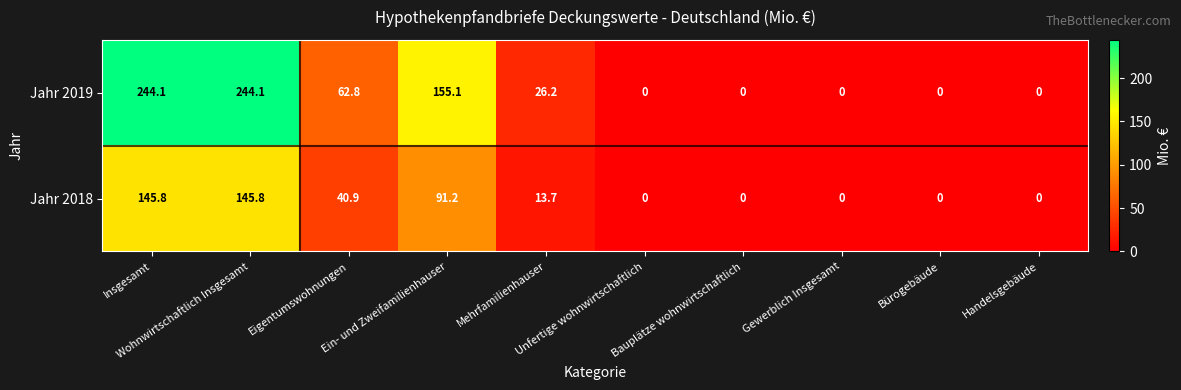

What is the difference between the maximum and second lowest values in the Jahr 2018 series?

145.8